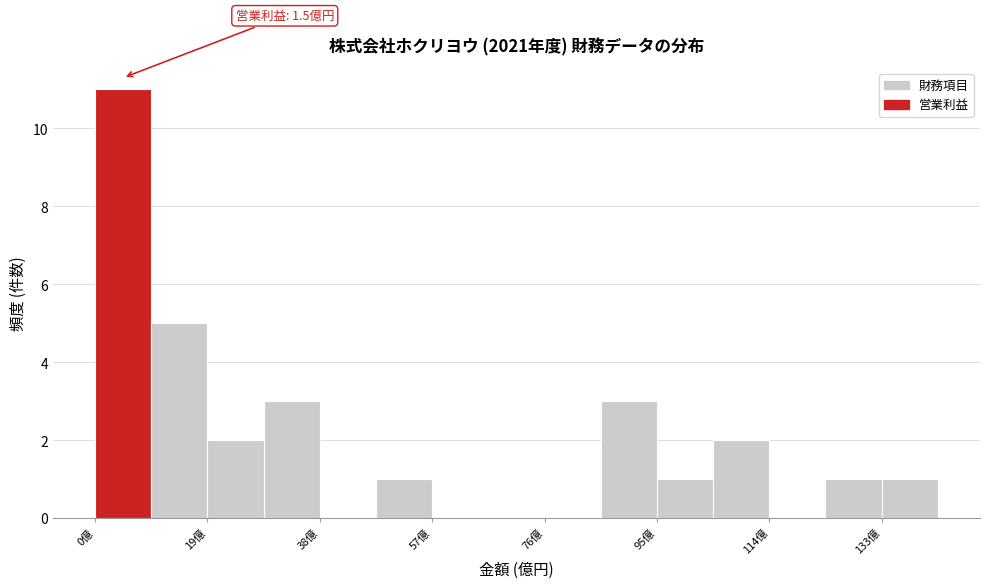

Over which range of the x-axis is the bar tallest?

0 to 10